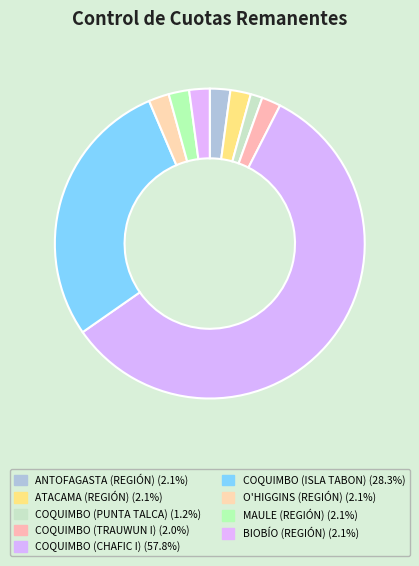

To the nearest percent, what is the difference between the COQUIMBO (ISLA TABON) and COQUIMBO (CHAFIC I) slice percentages?

30%